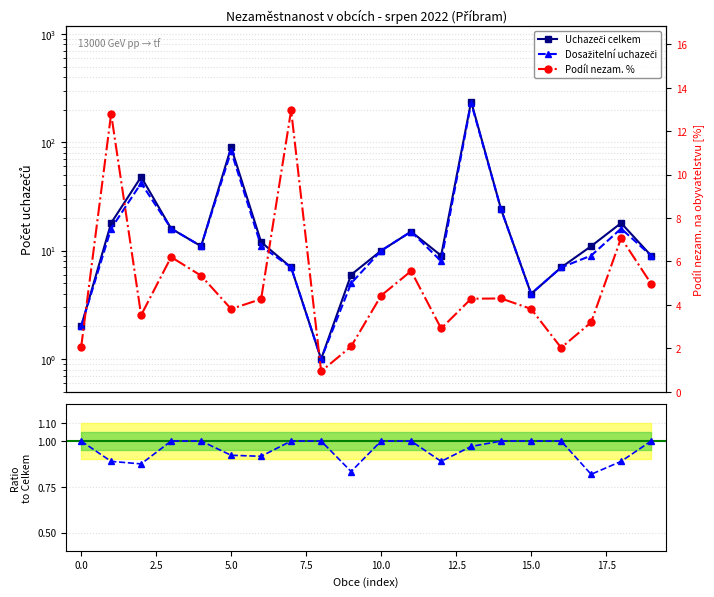

List the series in order of their peak value, lowest first.

Podíl nezam. %, Dosažitelní uchazeči, Uchazeči celkem